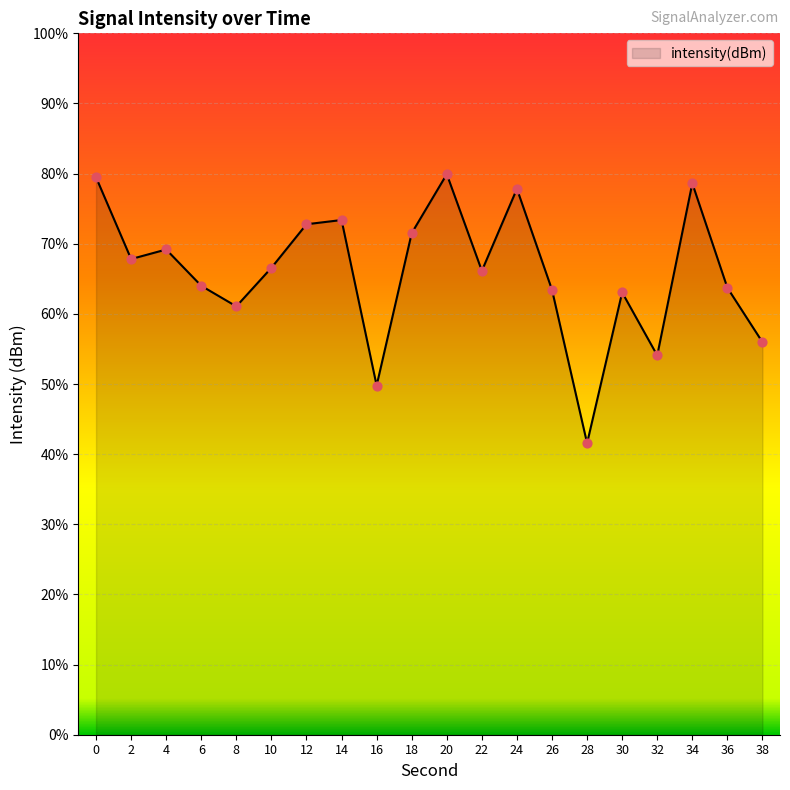

What is the change in value from 6 to 30?

-0.9